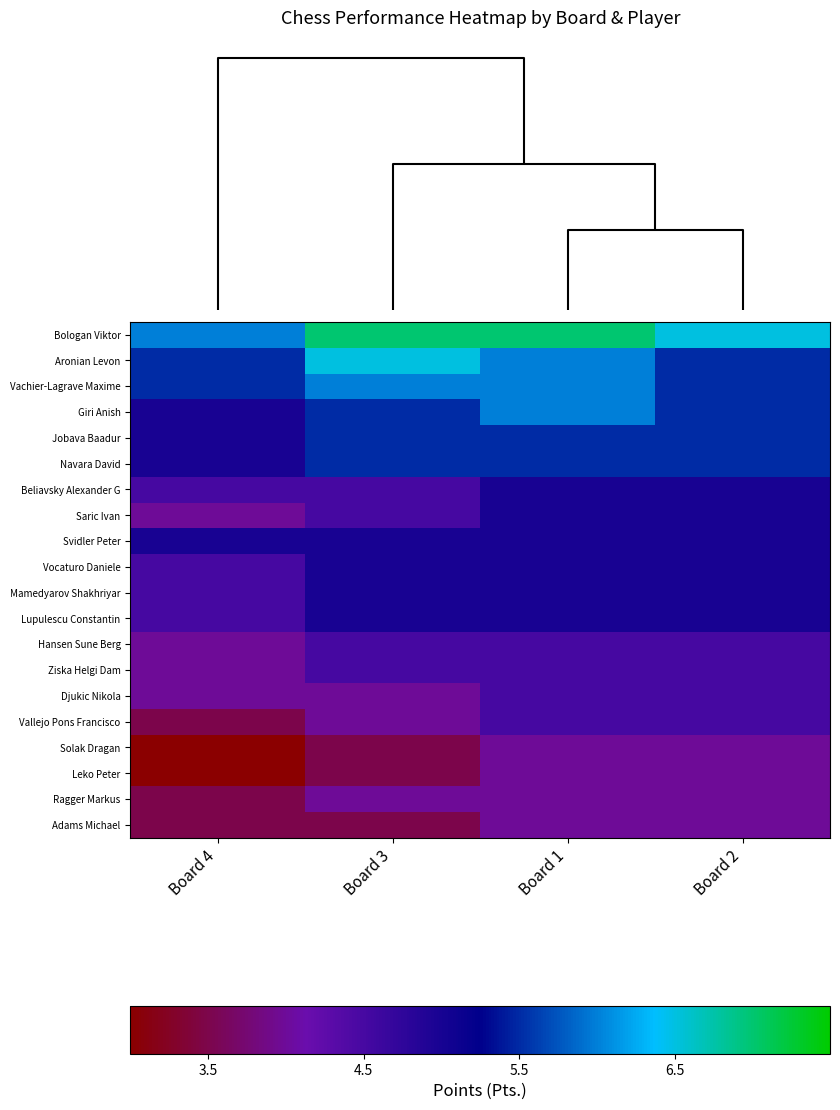

Reading left to right, list all the values displayed in this chart.

Bologan Viktor: Board 4=6.0	Board 3=7.0	Board 1=7.0	Board 2=6.5
Aronian Levon: Board 4=5.5	Board 3=6.5	Board 1=6.0	Board 2=5.5
Vachier-Lagrave Maxime: Board 4=5.5	Board 3=6.0	Board 1=6.0	Board 2=5.5
Giri Anish: Board 4=5.0	Board 3=5.5	Board 1=6.0	Board 2=5.5
Jobava Baadur: Board 4=5.0	Board 3=5.5	Board 1=5.5	Board 2=5.5
Navara David: Board 4=5.0	Board 3=5.5	Board 1=5.5	Board 2=5.5
Beliavsky Alexander G: Board 4=4.5	Board 3=4.5	Board 1=5.0	Board 2=5.0
Saric Ivan: Board 4=4.0	Board 3=4.5	Board 1=5.0	Board 2=5.0
Svidler Peter: Board 4=5.0	Board 3=5.0	Board 1=5.0	Board 2=5.0
Vocaturo Daniele: Board 4=4.5	Board 3=5.0	Board 1=5.0	Board 2=5.0
Mamedyarov Shakhriyar: Board 4=4.5	Board 3=5.0	Board 1=5.0	Board 2=5.0
Lupulescu Constantin: Board 4=4.5	Board 3=5.0	Board 1=5.0	Board 2=5.0
Hansen Sune Berg: Board 4=4.0	Board 3=4.5	Board 1=4.5	Board 2=4.5
Ziska Helgi Dam: Board 4=4.0	Board 3=4.5	Board 1=4.5	Board 2=4.5
Djukic Nikola: Board 4=4.0	Board 3=4.0	Board 1=4.5	Board 2=4.5
Vallejo Pons Francisco: Board 4=3.5	Board 3=4.0	Board 1=4.5	Board 2=4.5
Solak Dragan: Board 4=3.0	Board 3=3.5	Board 1=4.0	Board 2=4.0
Leko Peter: Board 4=3.0	Board 3=3.5	Board 1=4.0	Board 2=4.0
Ragger Markus: Board 4=3.5	Board 3=4.0	Board 1=4.0	Board 2=4.0
Adams Michael: Board 4=3.5	Board 3=3.5	Board 1=4.0	Board 2=4.0